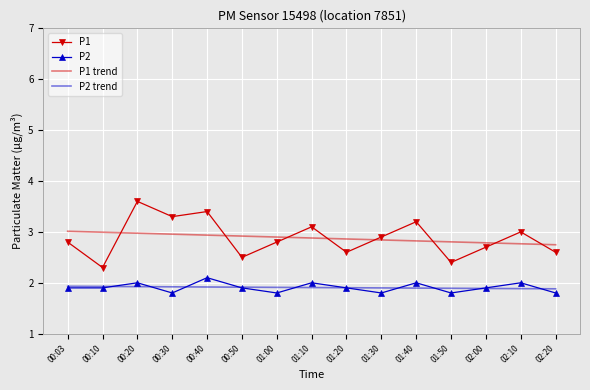

What is the spread (max minus min) of values at 00:10?

1.1